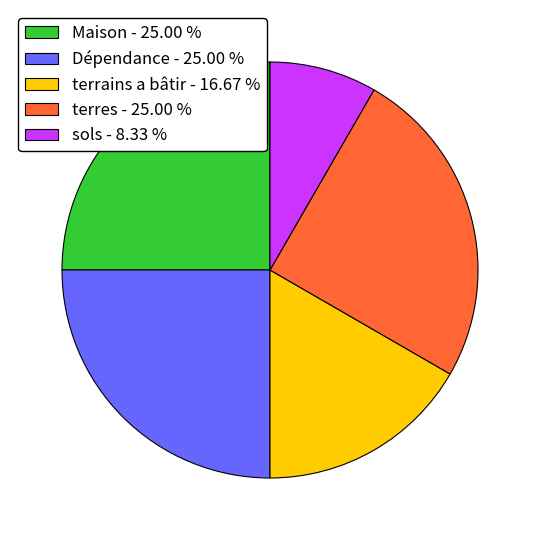

Is terres the majority of the pie?

No